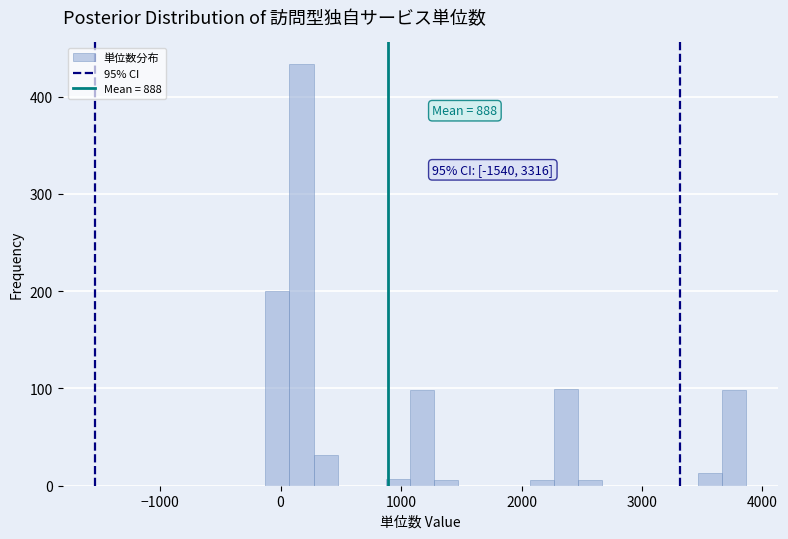

Read against the x-axis, roughly where is the centre of the tallest bar?

200